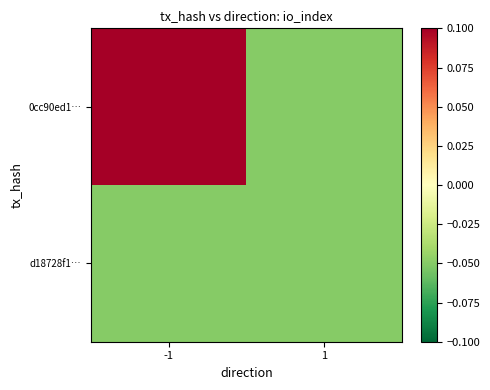

How many data points does each series have?

2